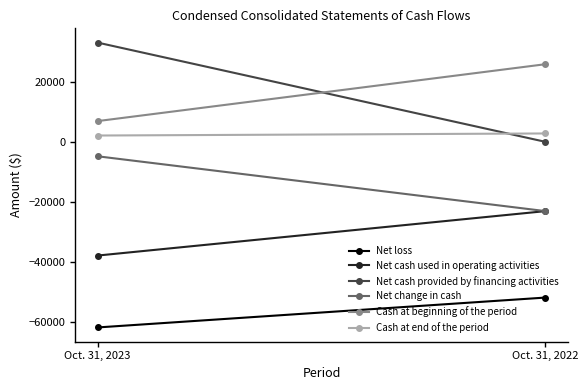

Which category has the lowest value in the Cash at end of the period series?

Oct. 31, 2023